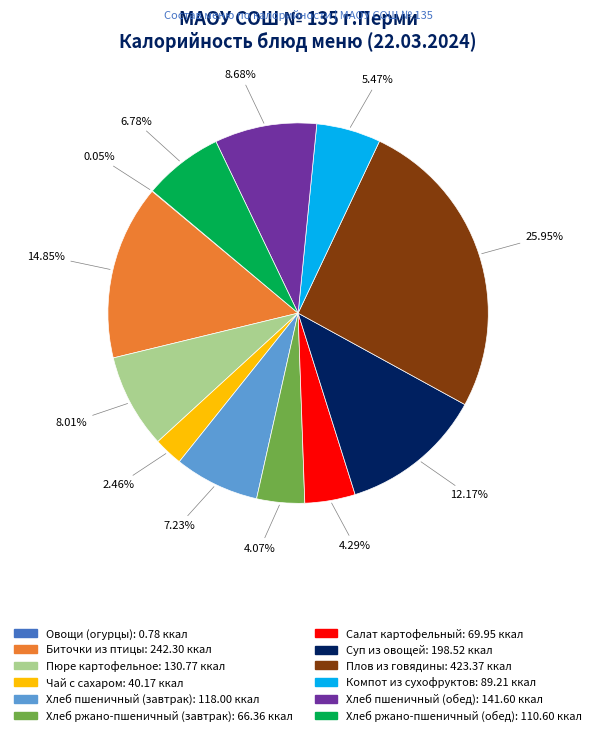

Do Хлеб пшеничный (обед) and Салат картофельный together represent more than half of the pie?

No